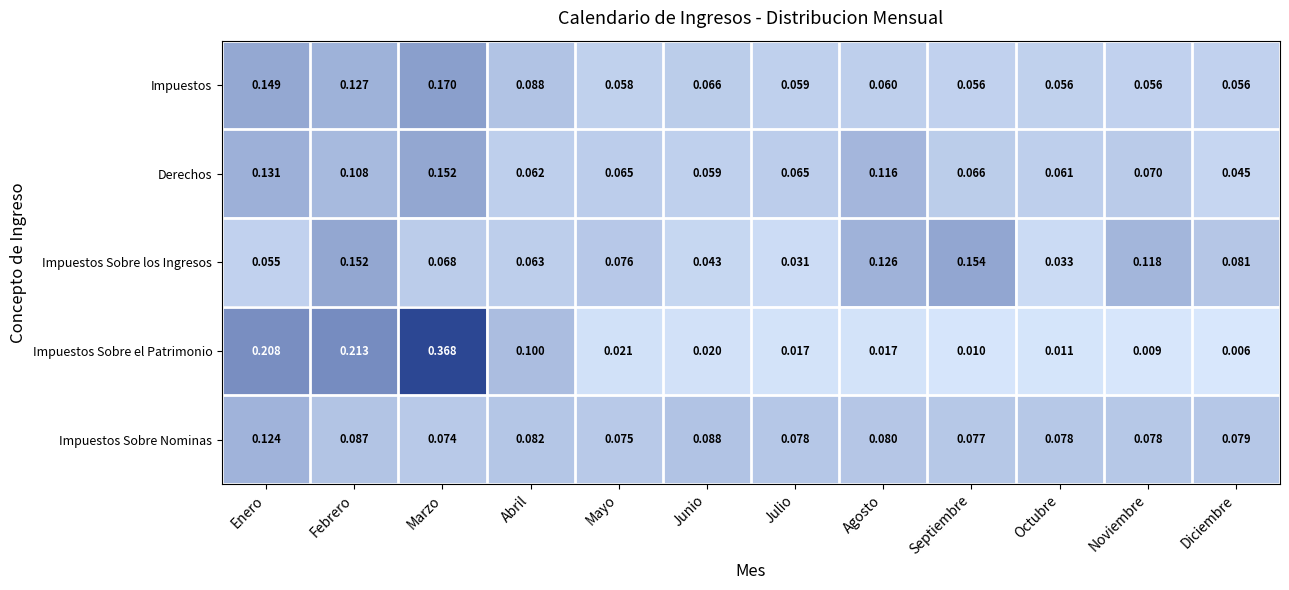

At which category is the sum across all series the highest?

Marzo